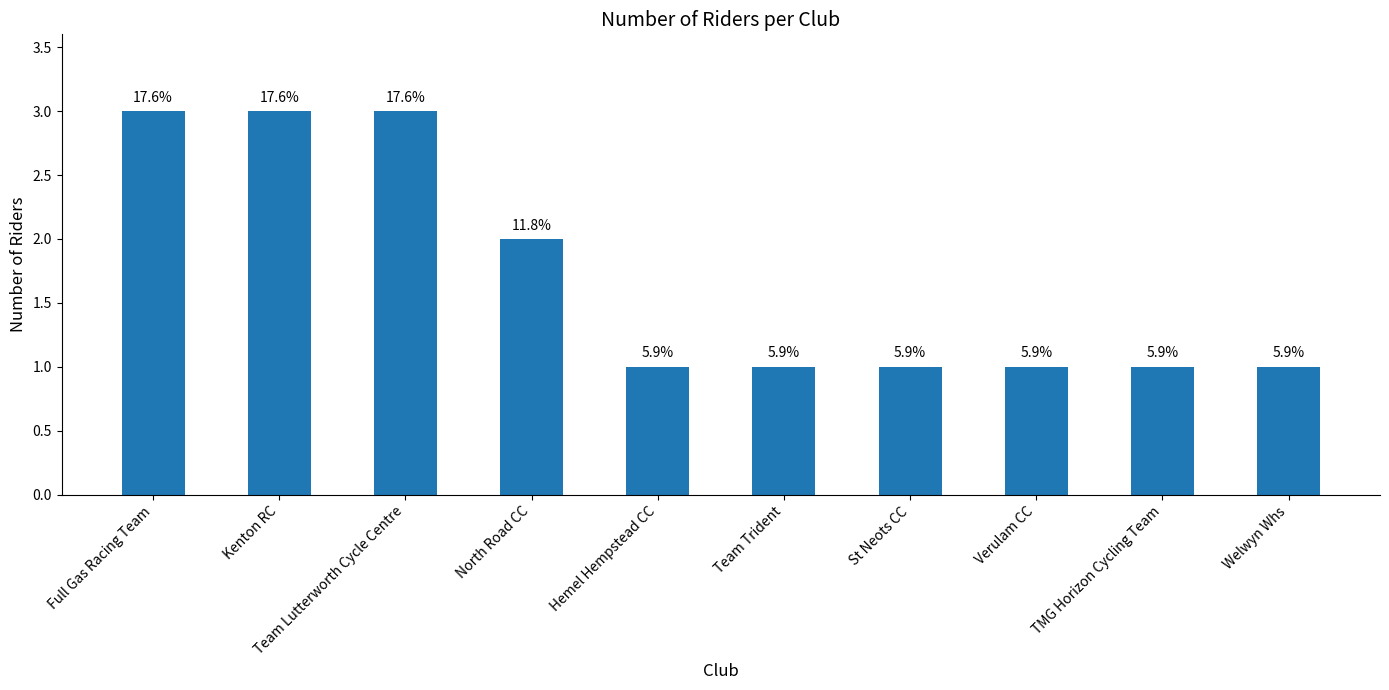

Reading left to right, transcribe all the data shown in this chart.

Full Gas Racing Team=3	Kenton RC=3	Team Lutterworth Cycle Centre=3	North Road CC=2	Hemel Hempstead CC=1	Team Trident=1	St Neots CC=1	Verulam CC=1	TMG Horizon Cycling Team=1	Welwyn Whs=1